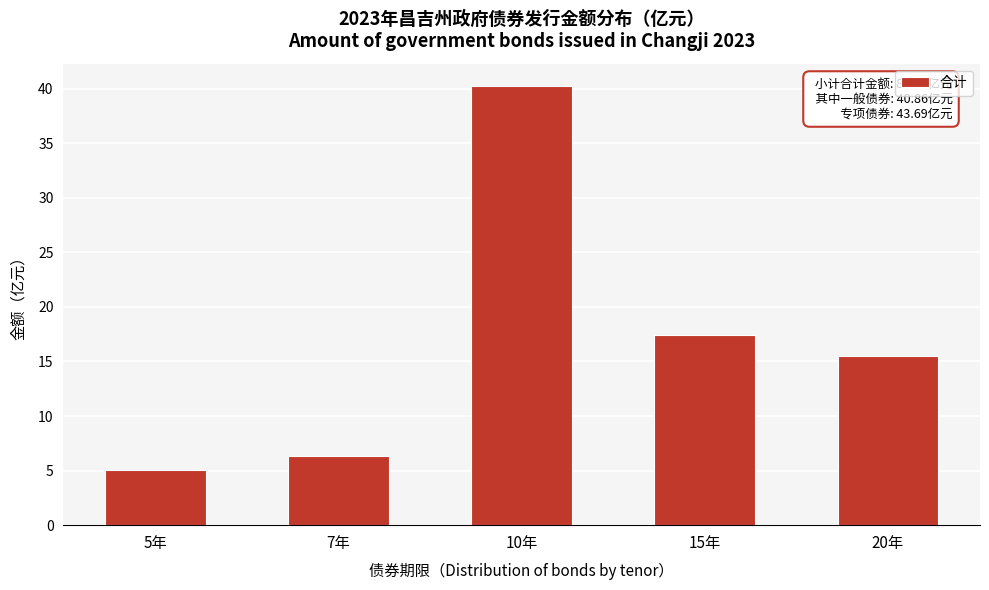

Reading left to right, transcribe all the data shown in this chart.

5年=5.1	7年=6.3	10年=40.3	15年=17.4	20年=15.5